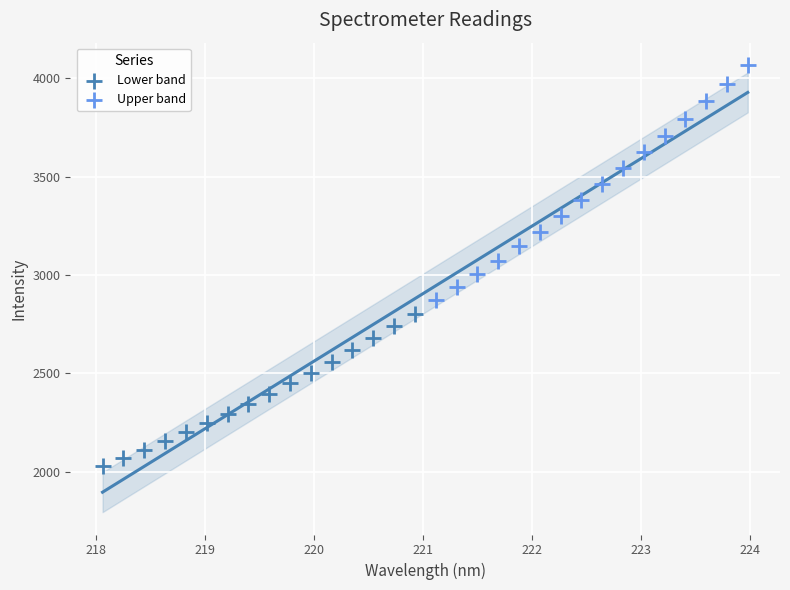

Which series contains the lowest Y value?

Lower band